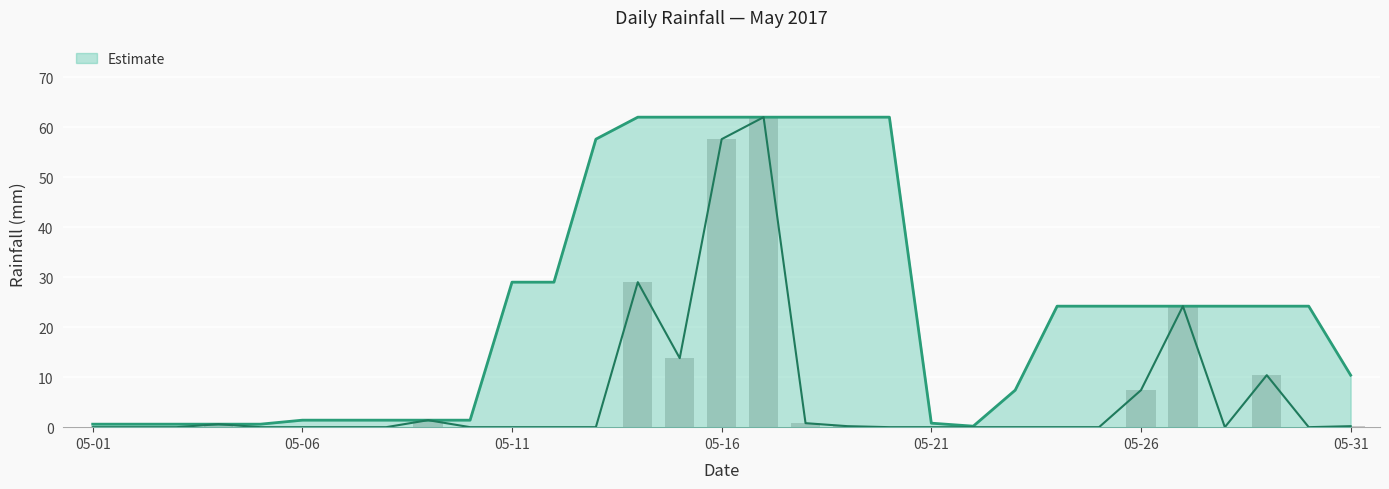

Rank the categories by value from highest to lowest.

2017-05-17, 2017-05-16, 2017-05-14, 2017-05-27, 2017-05-15, 2017-05-29, 2017-05-26, 2017-05-09, 2017-05-18, 2017-05-04, 2017-05-19, 2017-05-31, 2017-05-01, 2017-05-02, 2017-05-03, 2017-05-05, 2017-05-06, 2017-05-07, 2017-05-08, 2017-05-10, 2017-05-11, 2017-05-12, 2017-05-13, 2017-05-20, 2017-05-21, 2017-05-22, 2017-05-23, 2017-05-24, 2017-05-25, 2017-05-28, 2017-05-30